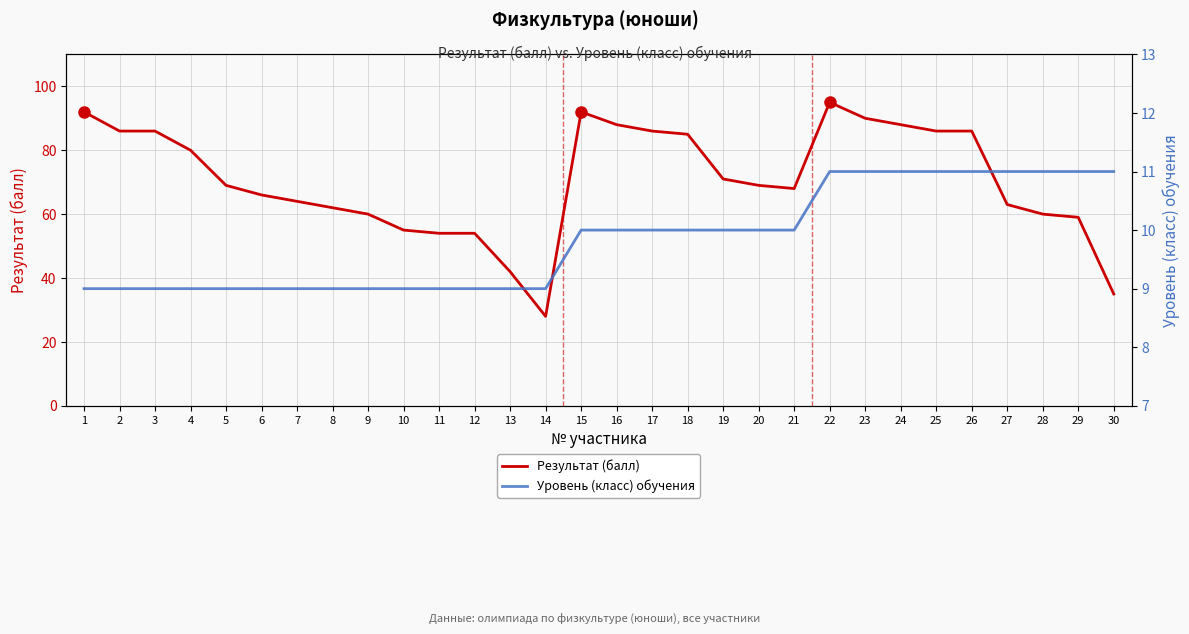

True or false: Уровень (класс) обучения and Результат (балл) intersect in this chart.

False